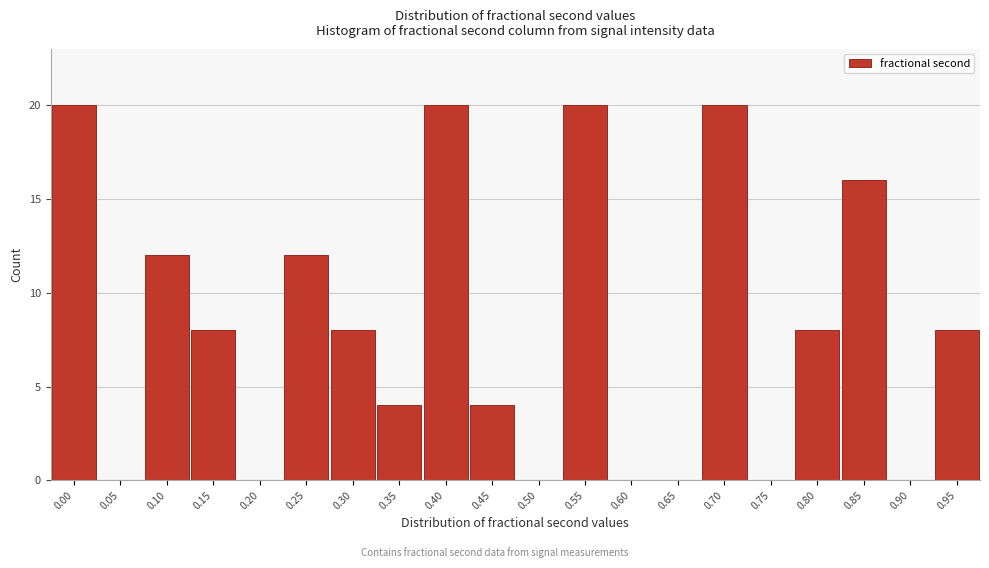

Reading left to right, what are all the values shown in this chart?

0.00=20	0.05=0	0.10=12	0.15=8	0.20=0	0.25=12	0.30=8	0.35=4	0.40=20	0.45=4	0.50=0	0.55=20	0.60=0	0.65=0	0.70=20	0.75=0	0.80=8	0.85=16	0.90=0	0.95=8